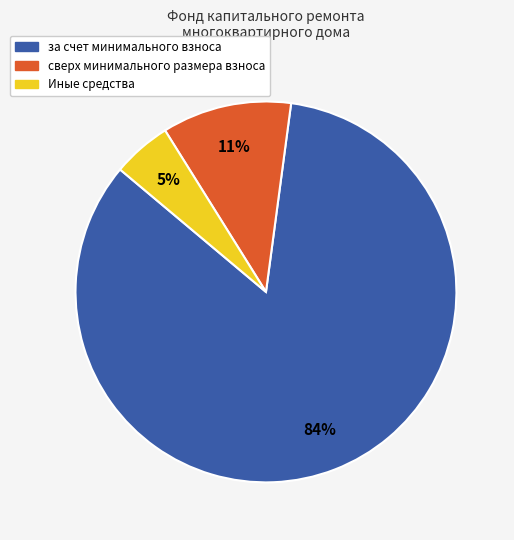

Does any single category account for the majority?

Yes